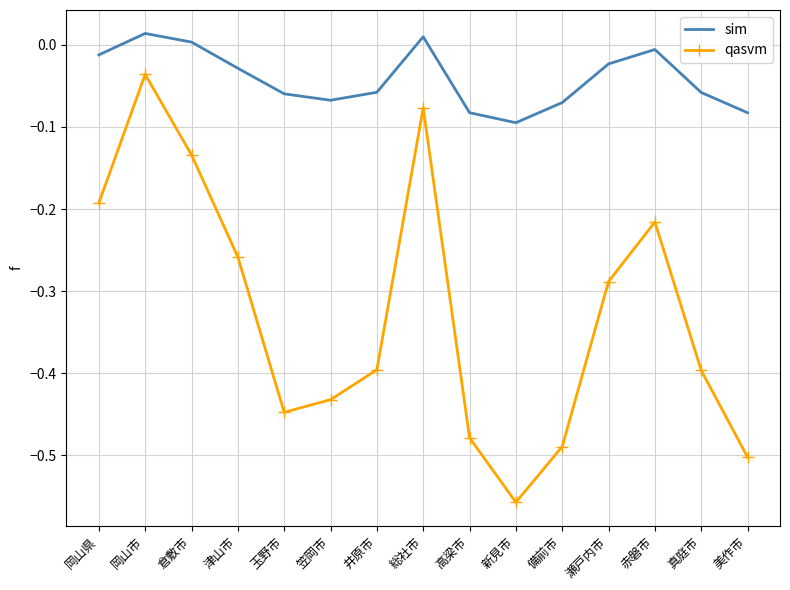

Where is the first local maximum for qasvm?

岡山市